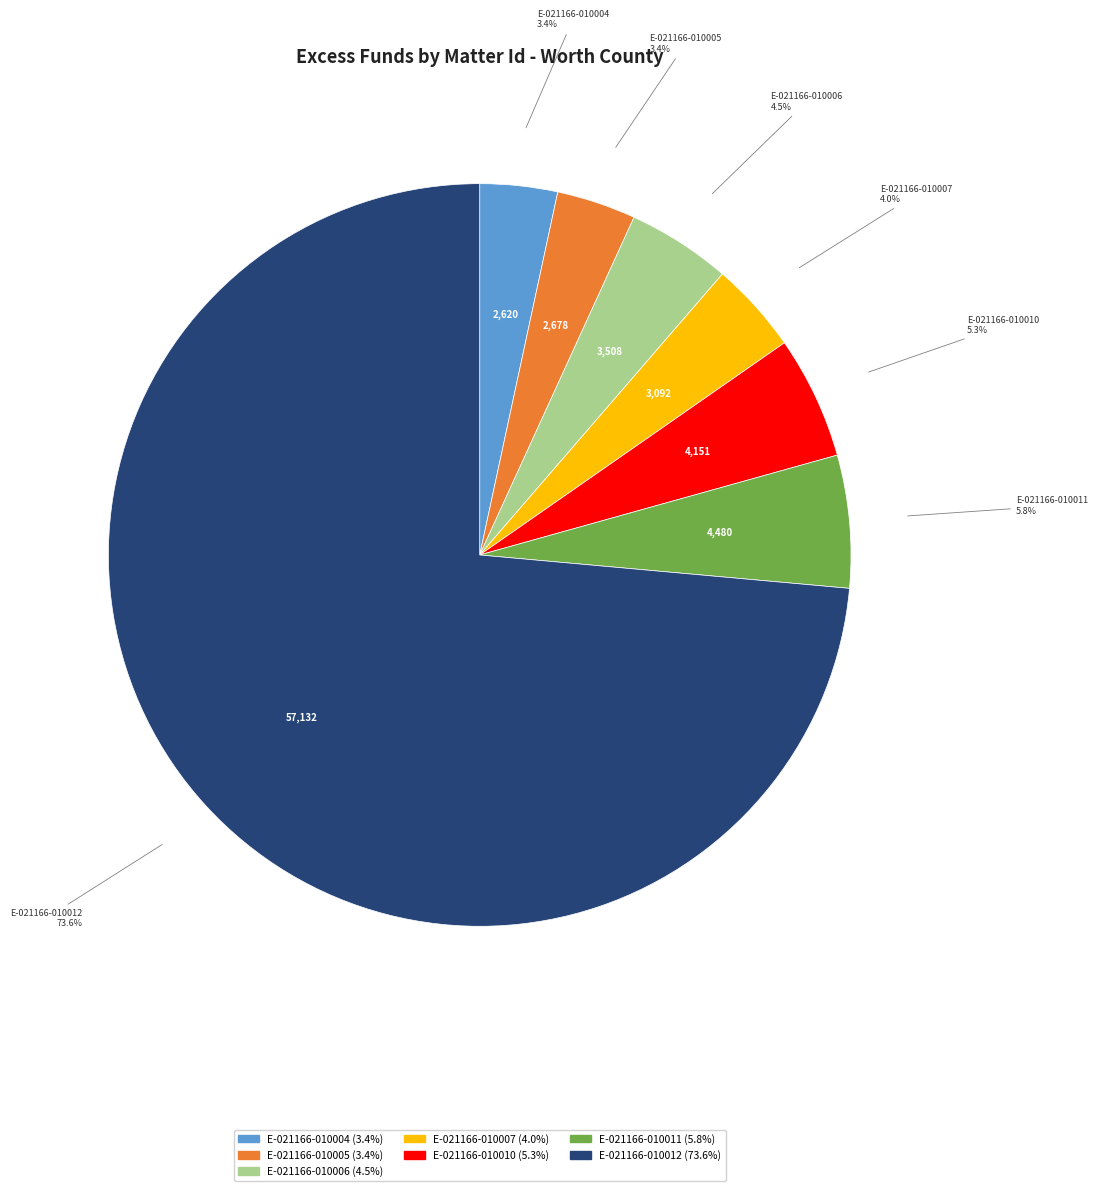

Combined, do E-021166-010011 and E-021166-010010 account for over 50%?

No